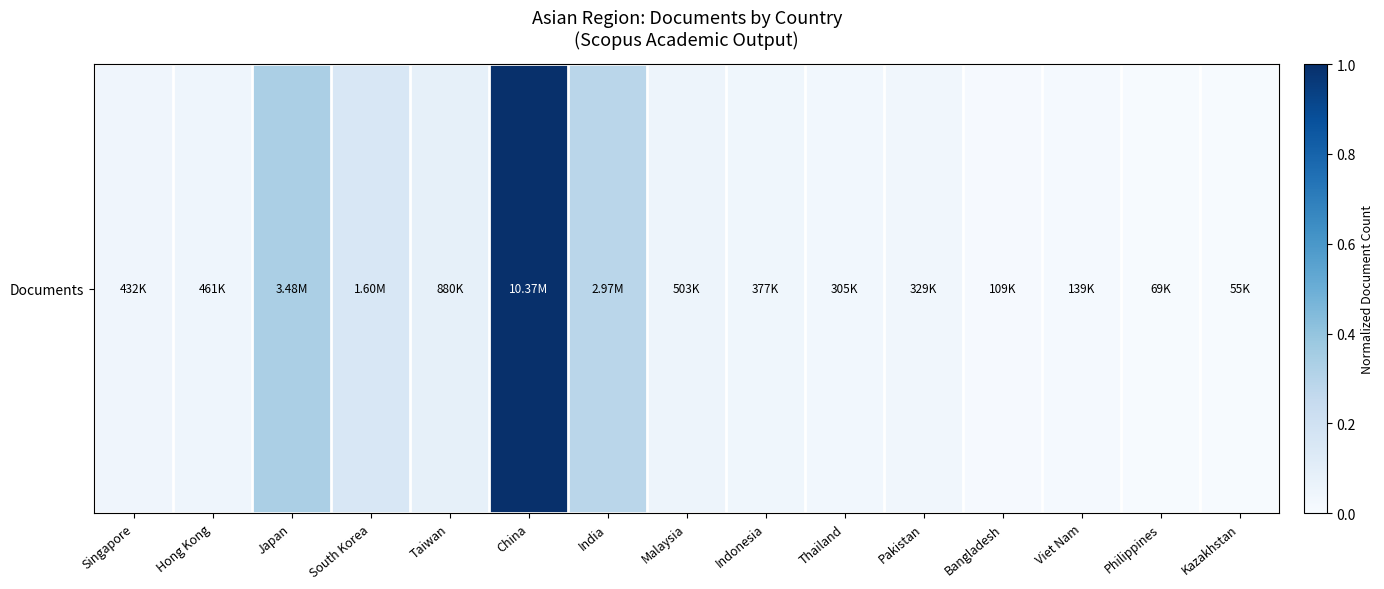

What is the maximum value shown in the chart?

1.0